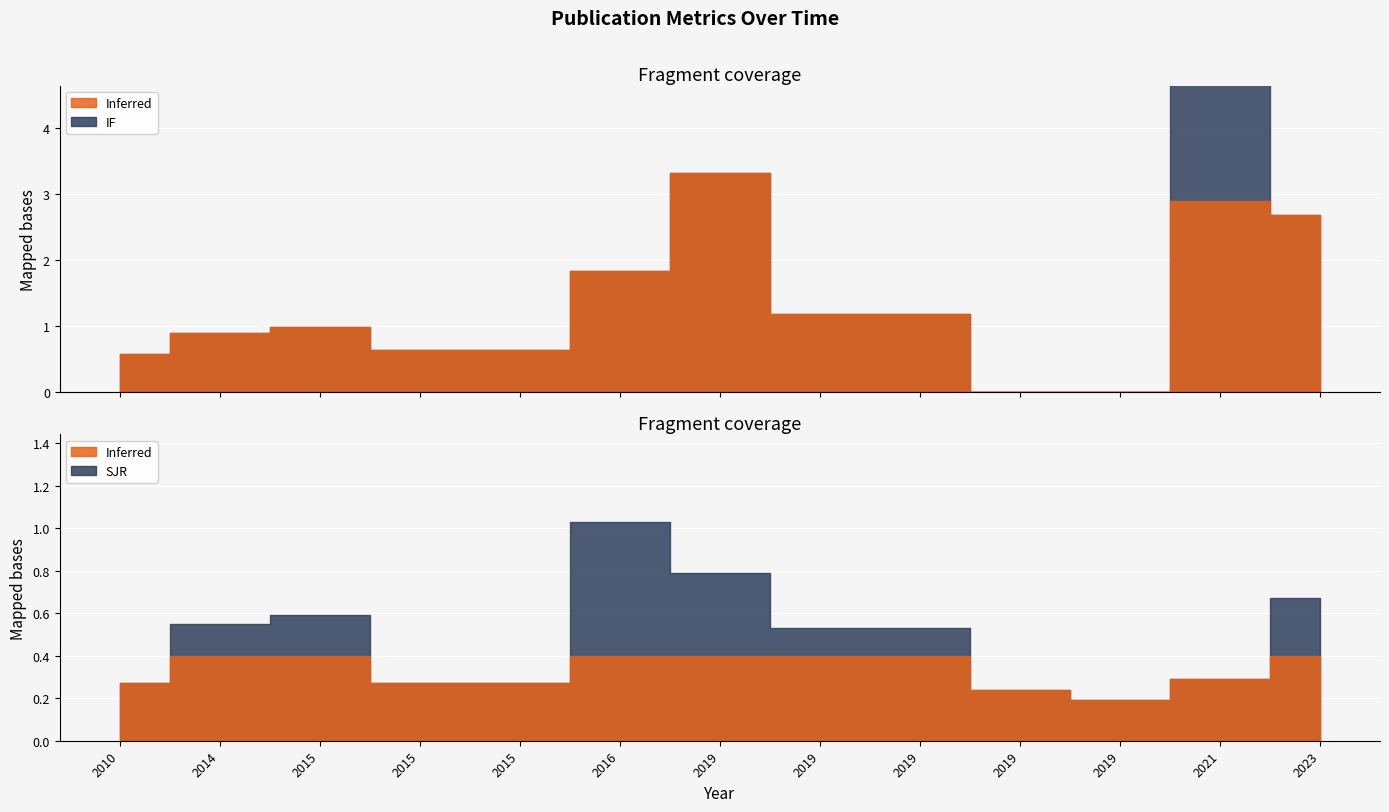

Rank the categories by SJR value from highest to lowest.

2016, 2019, 2023, 2015, 2014, 2019, 2019, 2021, 2010, 2015, 2015, 2019, 2019